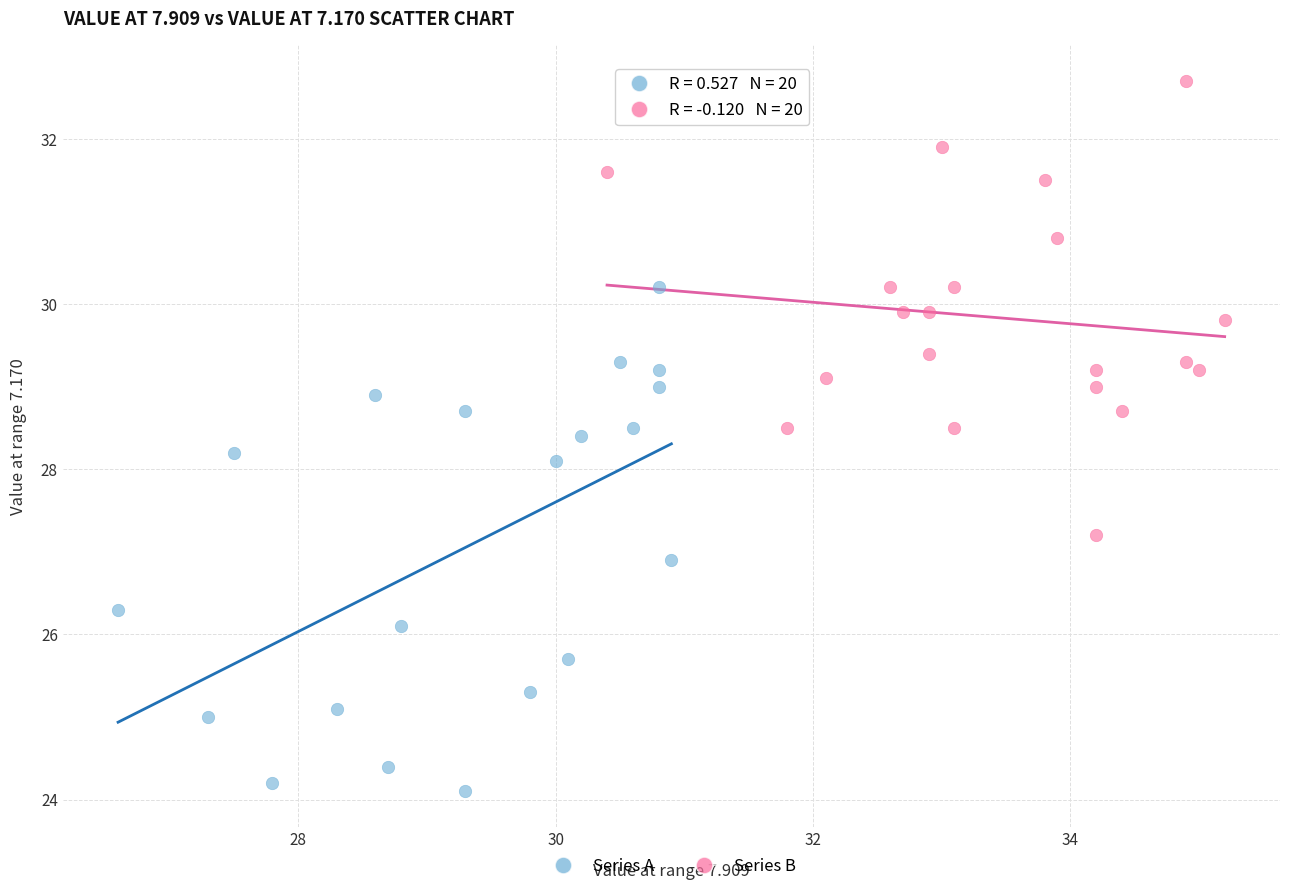

Which series reaches the minimum Y coordinate?

Series A